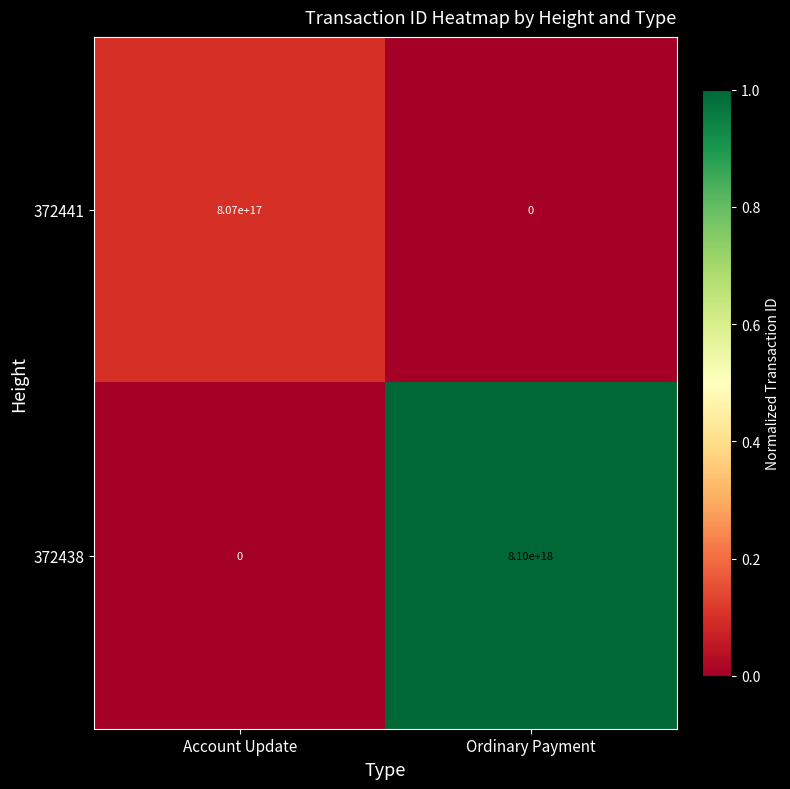

Which series has the largest total across all categories?

372438